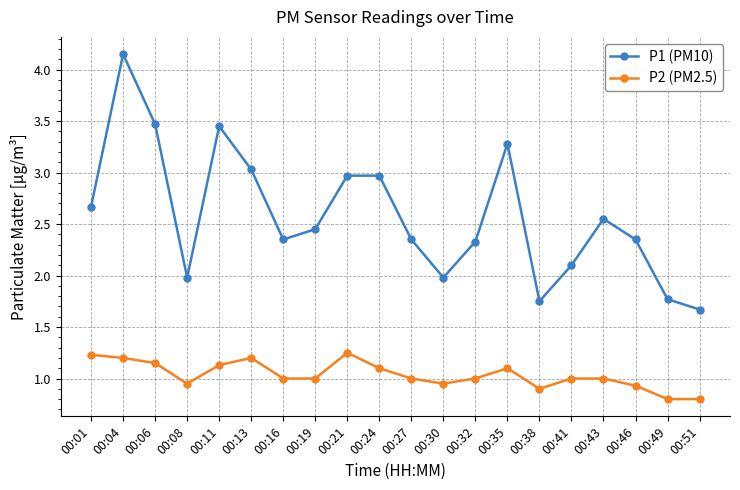

Rank the series by their maximum value, from lowest to highest.

P2 (PM2.5), P1 (PM10)